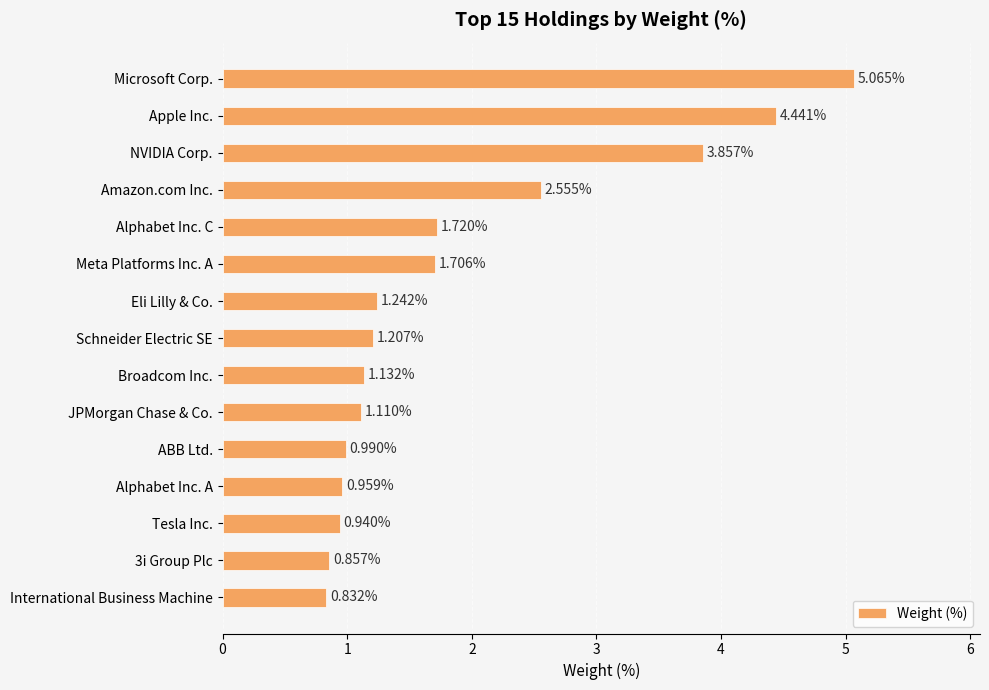

What is the label of the 9th bar from the top?

Broadcom Inc.